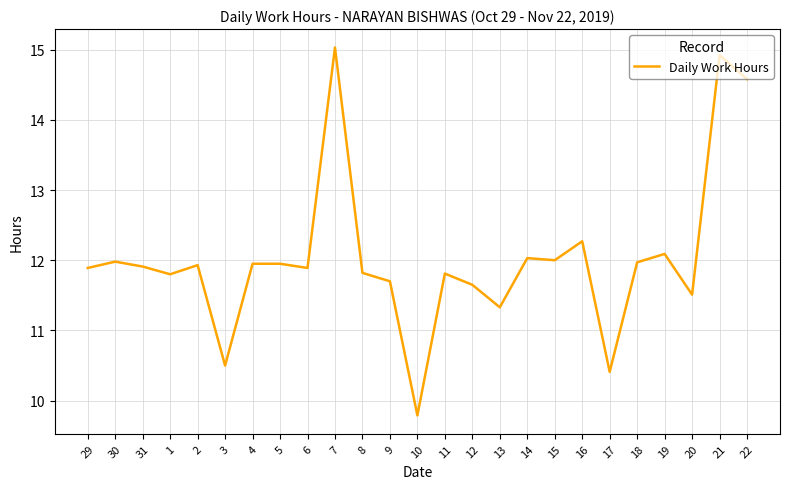

What is the change in value from 4 to 13?

-0.6